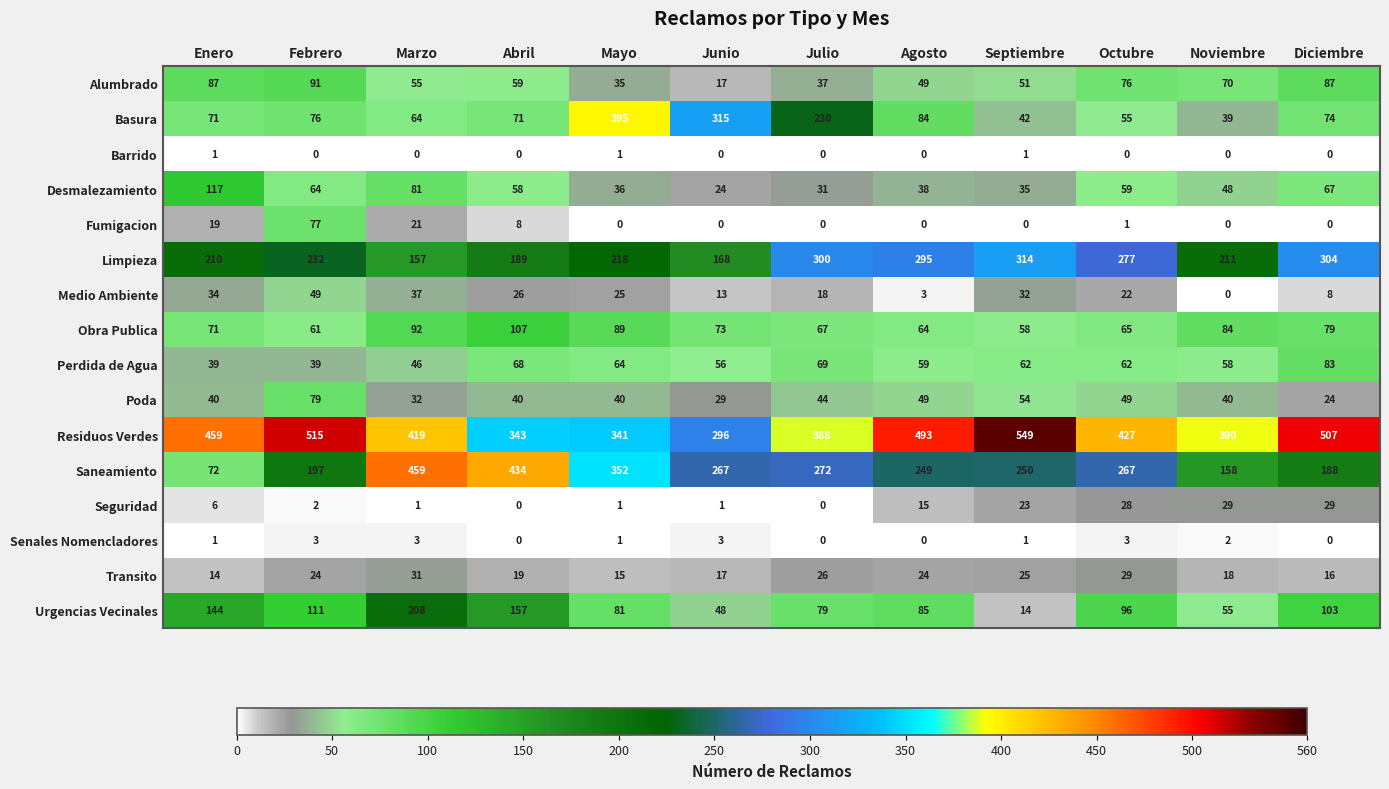

Where is Residuos Verdes nearest to the value 422?

Marzo